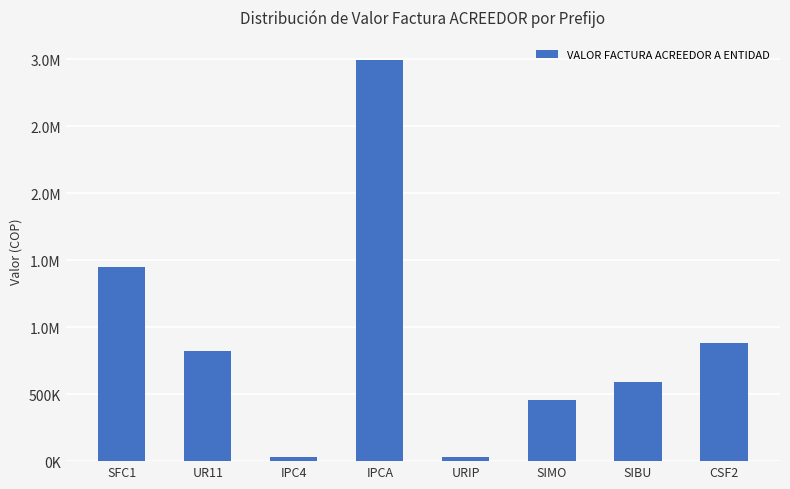

The chart shows a value of 15135 at URIP. True or false?

False